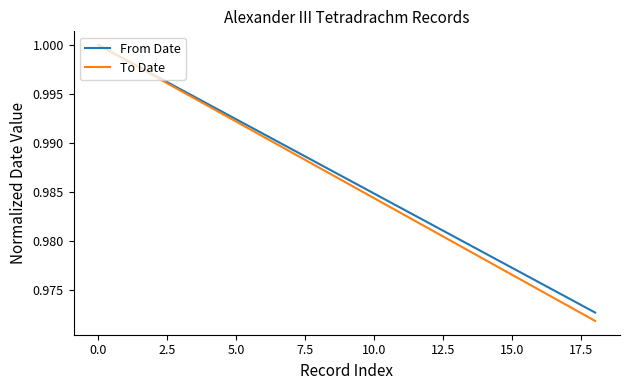

At how many categories does at least one series exceed 0?

19